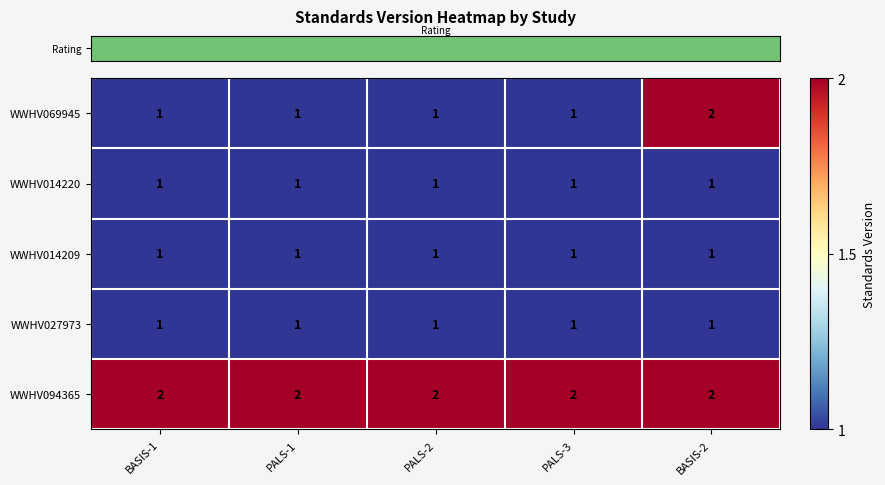

The WWHV094365 series shows 1 at PALS-2. True or false?

False